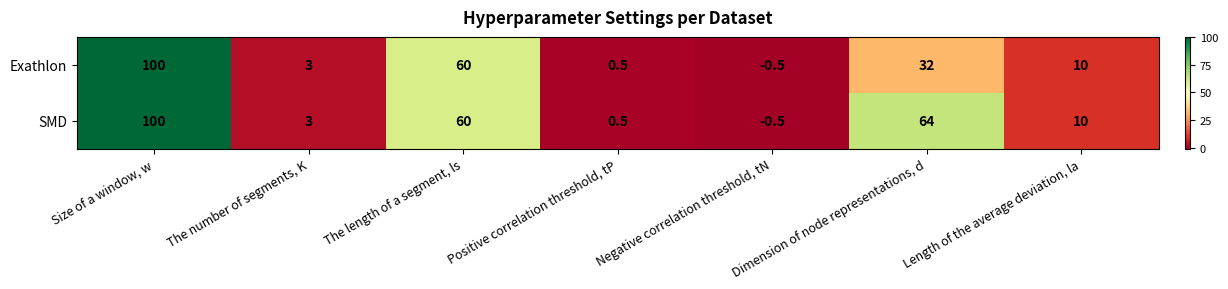

What is the sum of the SMD values at Length of the average deviation, la and Negative correlation threshold, tN?

9.5